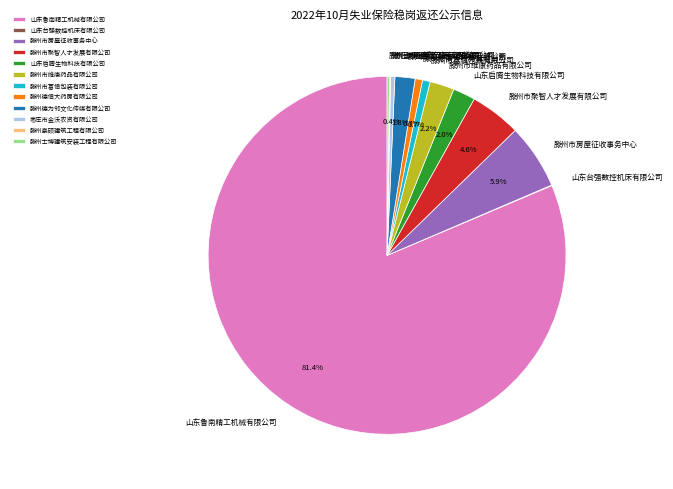

Which slice represents more than half of the pie?

山东鲁南精工机械有限公司